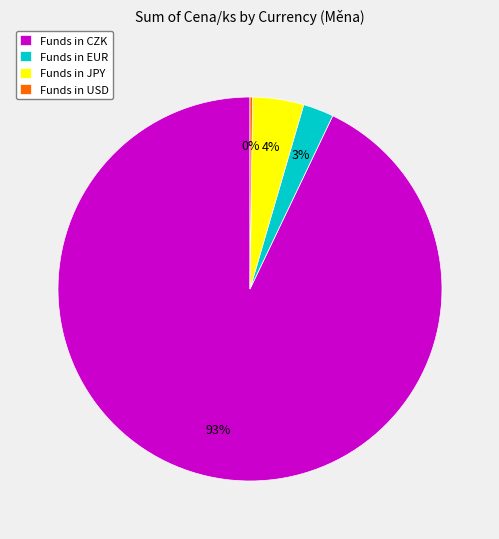

Is the sum of Funds in EUR and Funds in JPY greater than half?

No